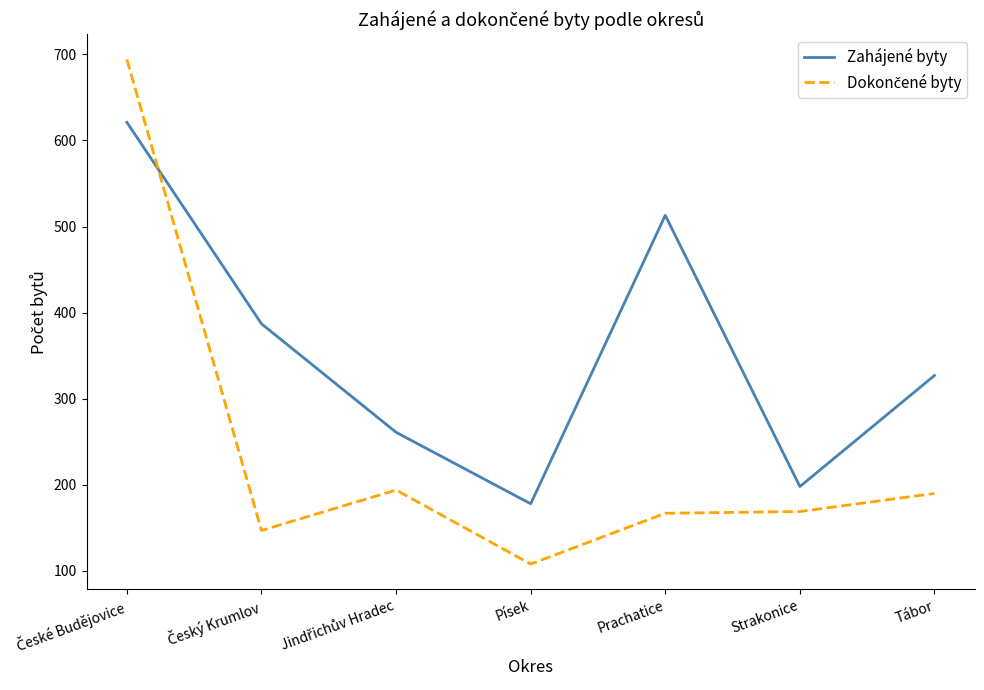

Which series has the largest total across all categories?

Zahájené byty